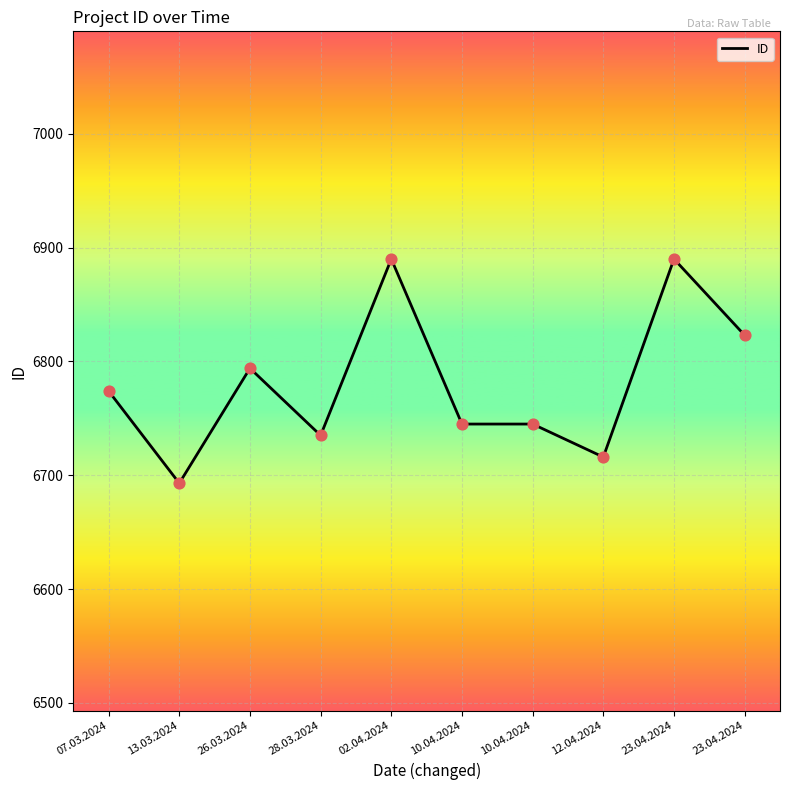

Approximately how many times larger is the value at 13.03.2024 compared to 02.04.2024?

1.0